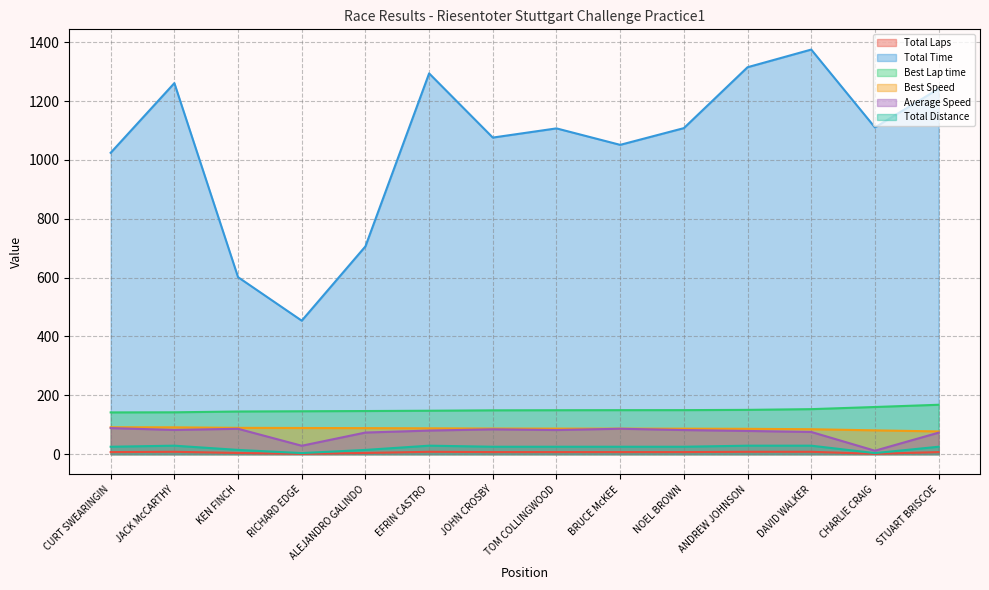

What is the sum of the Best Speed values at EFRIN CASTRO and KEN FINCH?

177.2